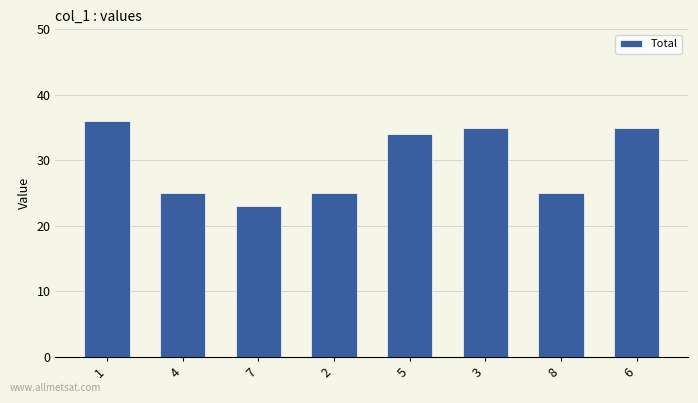

What is the maximum value shown in the chart?

36